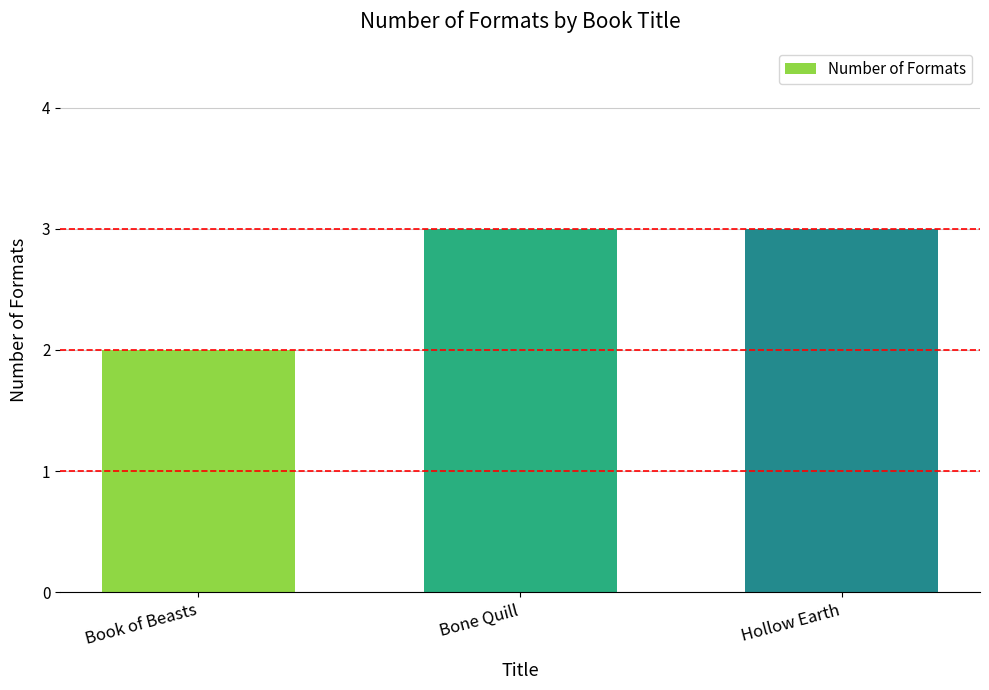

What is the change in value from Book of Beasts to Bone Quill?

+1